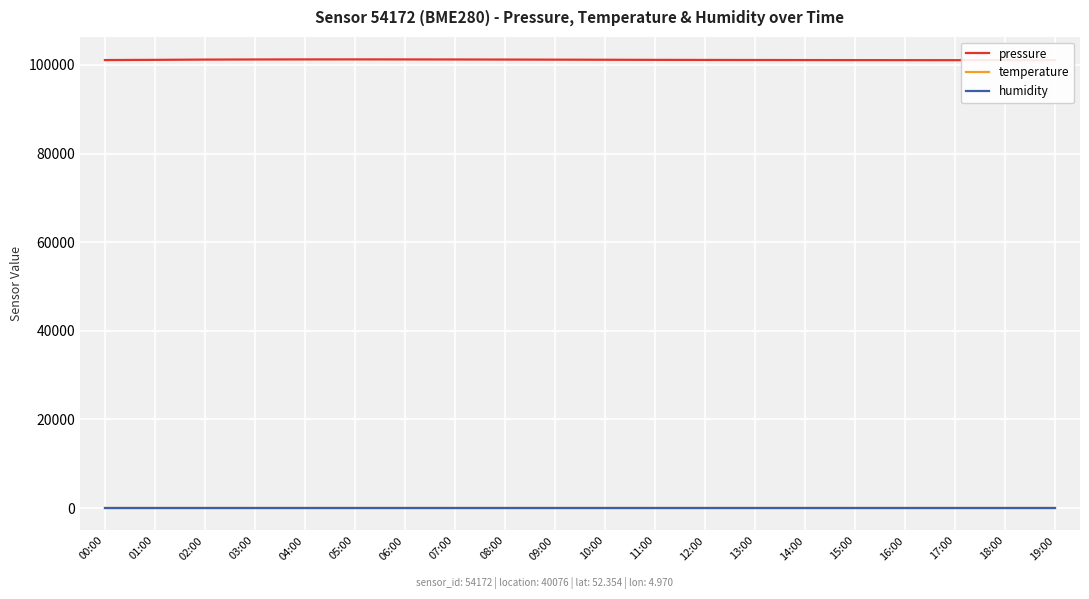

What is the total value across all series at 02:00?

101324.0